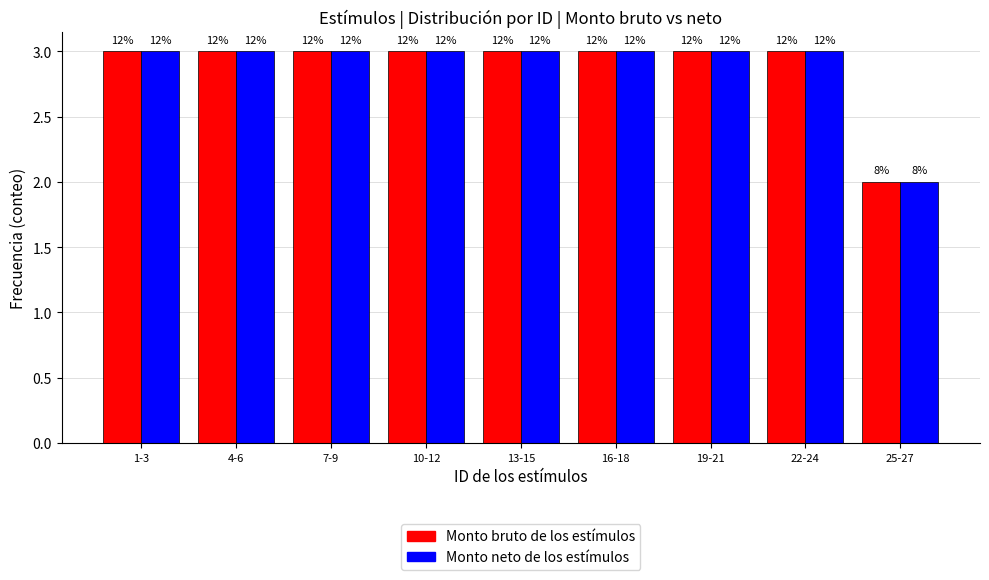

How many bars are there in each group?

2